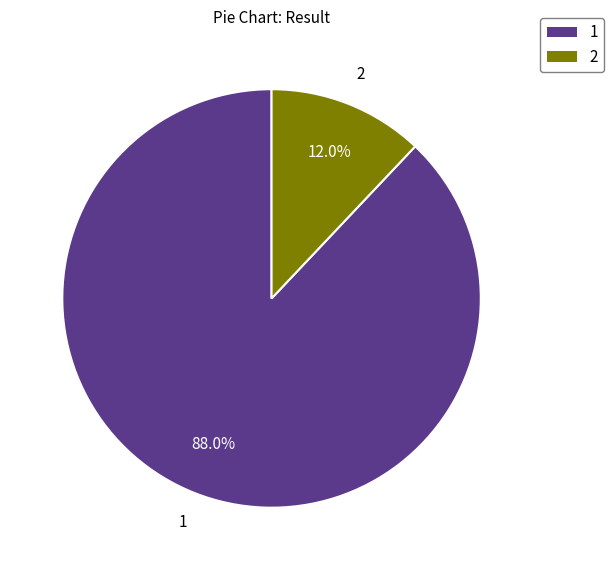

Which slice is the smallest?

2